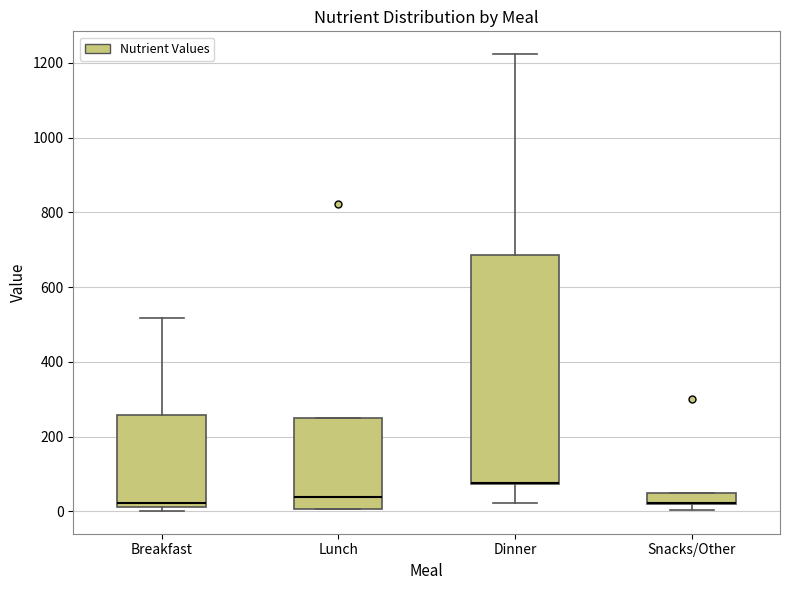

Reading left to right, read every box against the y-axis: the position of its median line, the range the box covers, and the ends of its whiskers. The values are not printed on the chart, so give them approximately, as read against the axis.

Breakfast: median 20 (just above the box's lower edge), box 20 to 260, whiskers 0 to 520
Lunch: median 40, box 0 to 240, whiskers 0 to 240
Dinner: median 80 (drawn on the box's lower edge), box 80 to 680, whiskers 20 to 1220
Snacks/Other: median 20 (drawn on the box's lower edge), box 20 to 60, whiskers 0 to 60